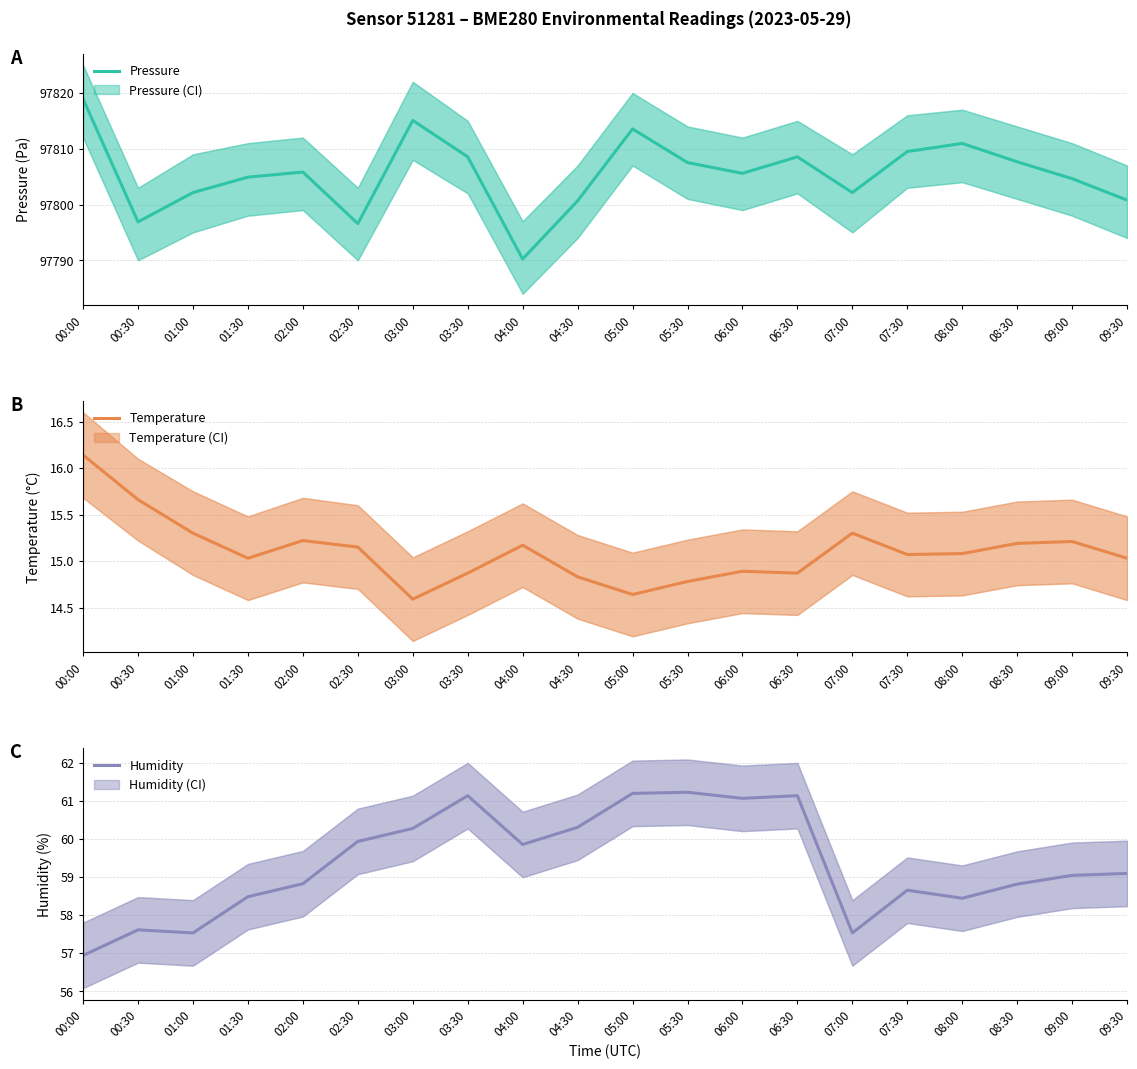

Reading left to right, what are all the values shown in this chart?

Pressure: 97818.9	97796.9	97802.1	97804.9	97805.8	97796.6	97815.1	97808.6	97790.2	97800.7	97813.6	97807.5	97805.6	97808.6	97802.1	97809.5	97810.9	97807.7	97804.6	97800.8
Temperature: 16.1	15.7	15.3	15.0	15.2	15.2	14.6	14.9	15.2	14.8	14.6	14.8	14.9	14.9	15.3	15.1	15.1	15.2	15.2	15.0
Humidity: 56.9	57.6	57.5	58.5	58.8	59.9	60.3	61.1	59.9	60.3	61.2	61.2	61.1	61.1	57.5	58.6	58.4	58.8	59.0	59.1